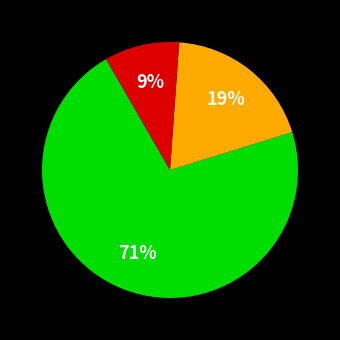

Does any single category account for the majority?

Yes